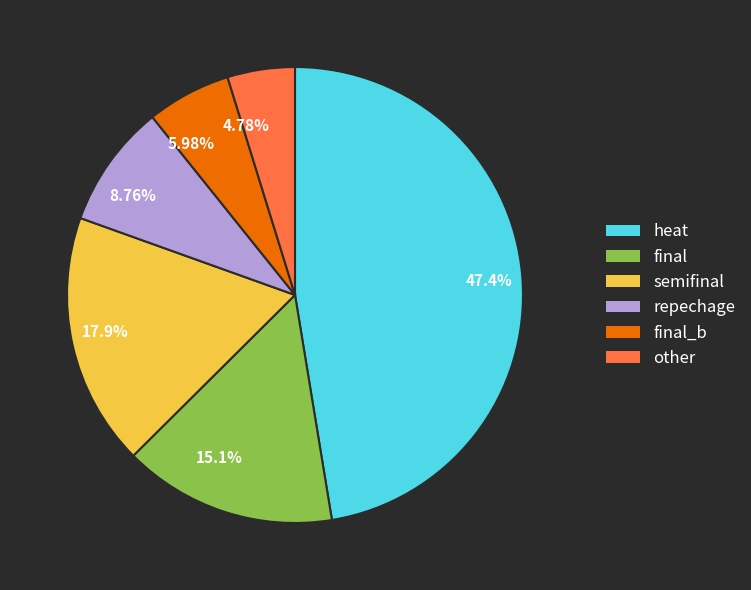

How many slices are in this pie chart?

6